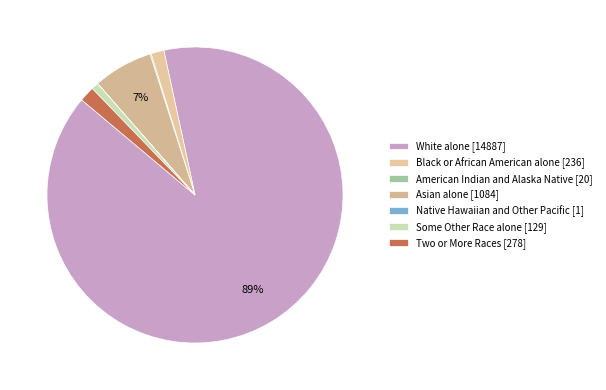

What portion of the pie excludes Black or African American alone [236]?

98.6%